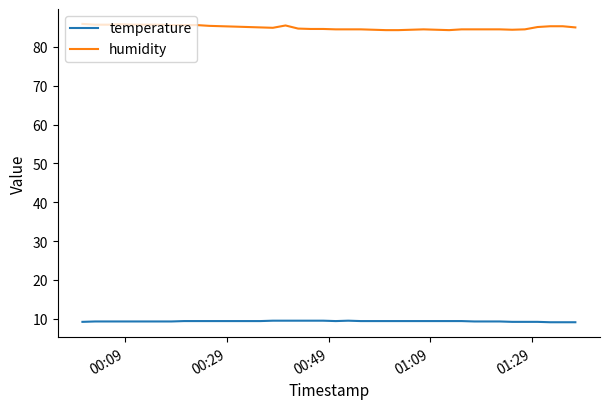

True or false: temperature and humidity intersect in this chart.

False